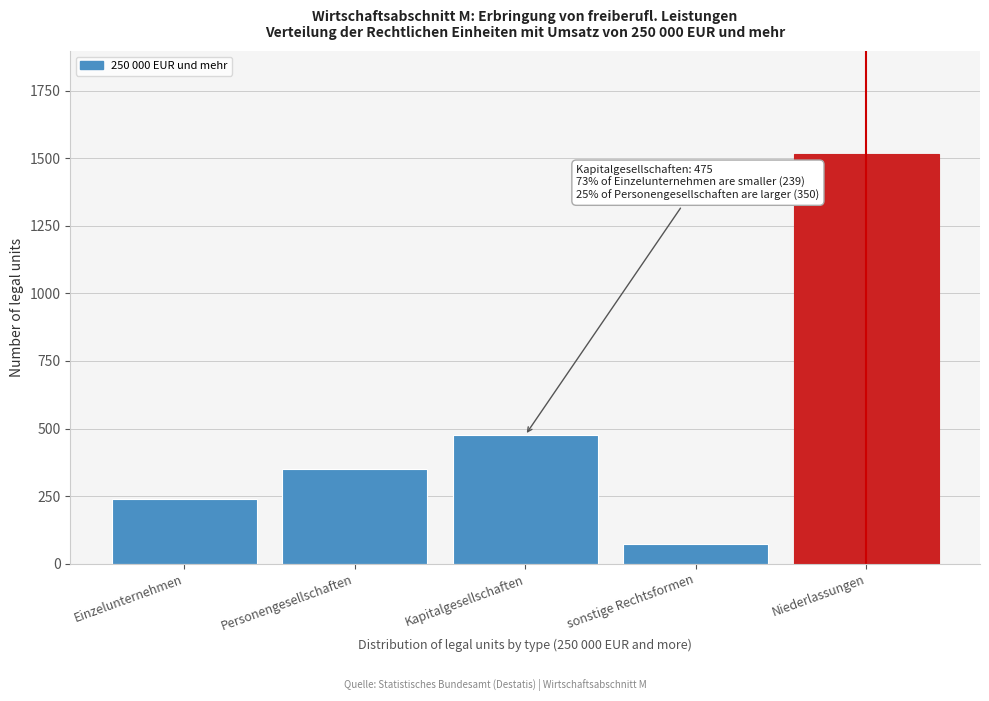

Reading left to right, list all the values displayed in this chart.

Einzelunternehmen=239	Personengesellschaften=350	Kapitalgesellschaften=475	sonstige Rechtsformen=72	Niederlassungen=1517